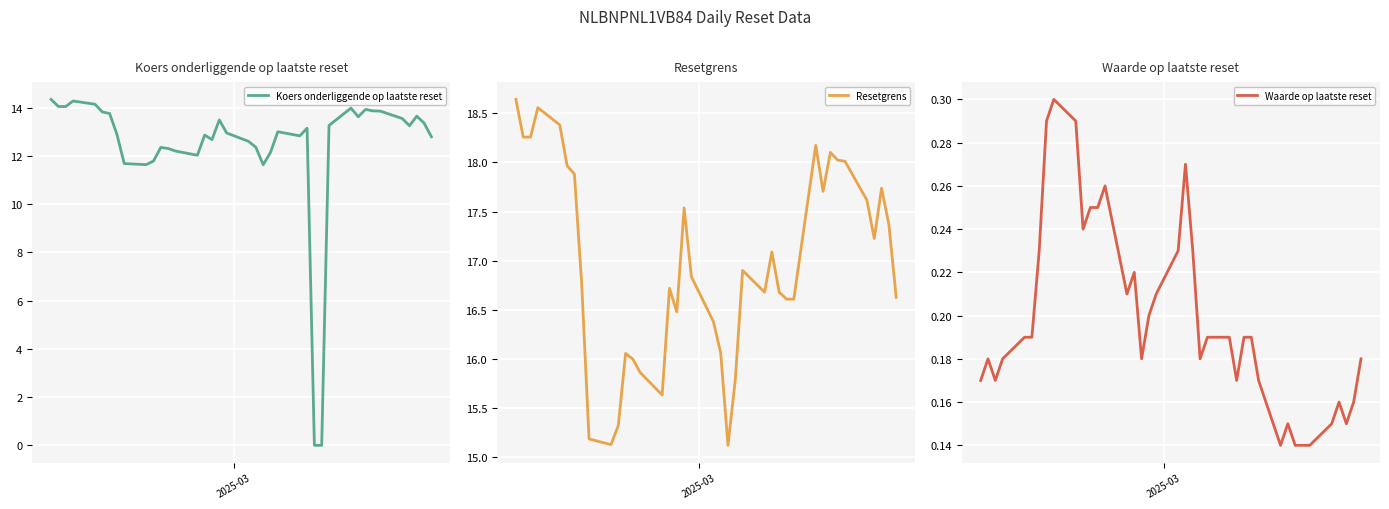

What is the lowest value of the Resetgrens series?

15.1